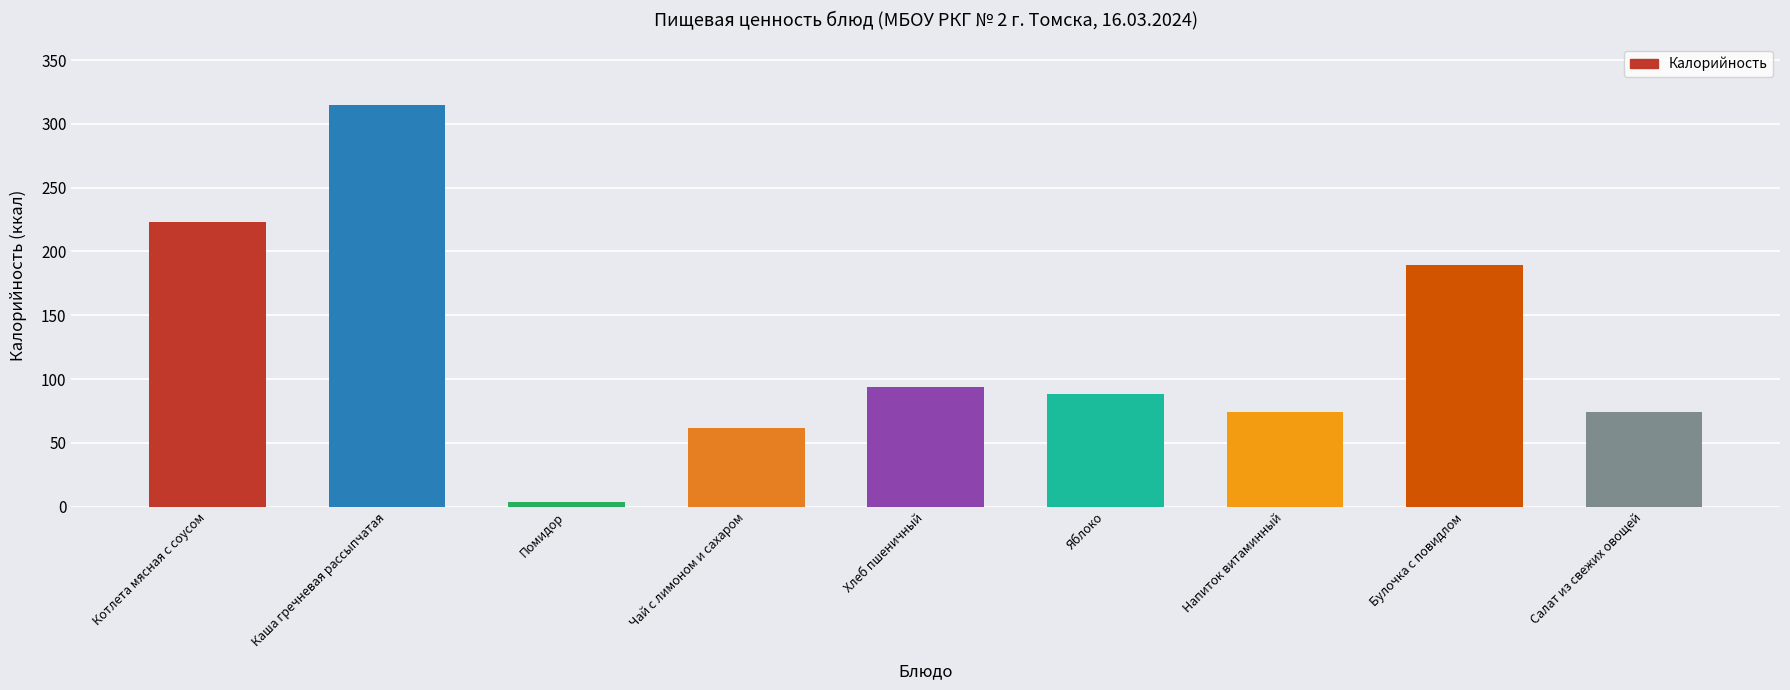

What is the difference between the maximum and minimum values?

311